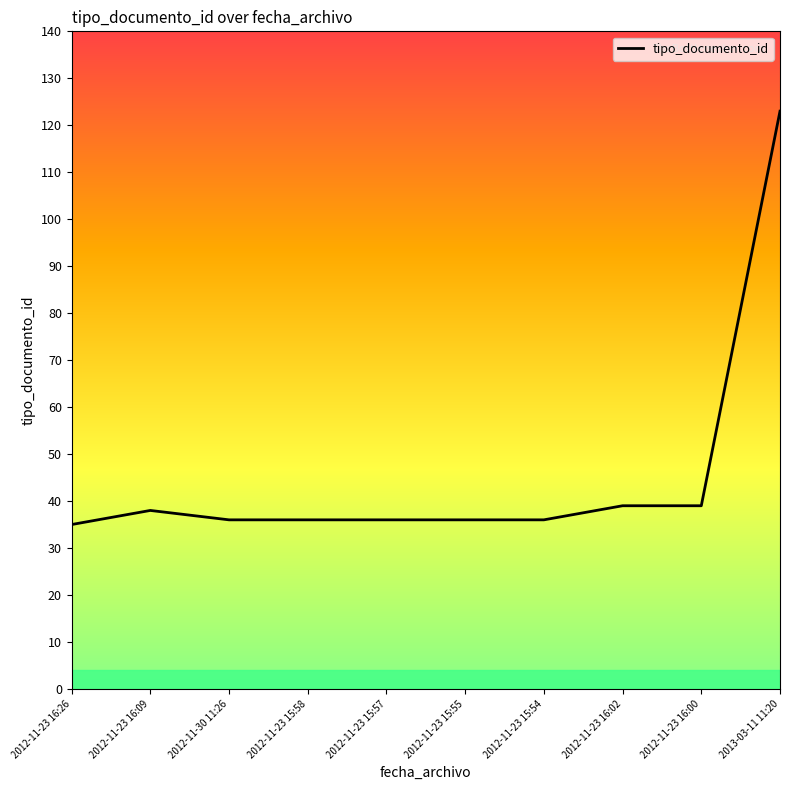

Reading left to right, transcribe all the data shown in this chart.

35	38	36	36	36	36	36	39	39	123